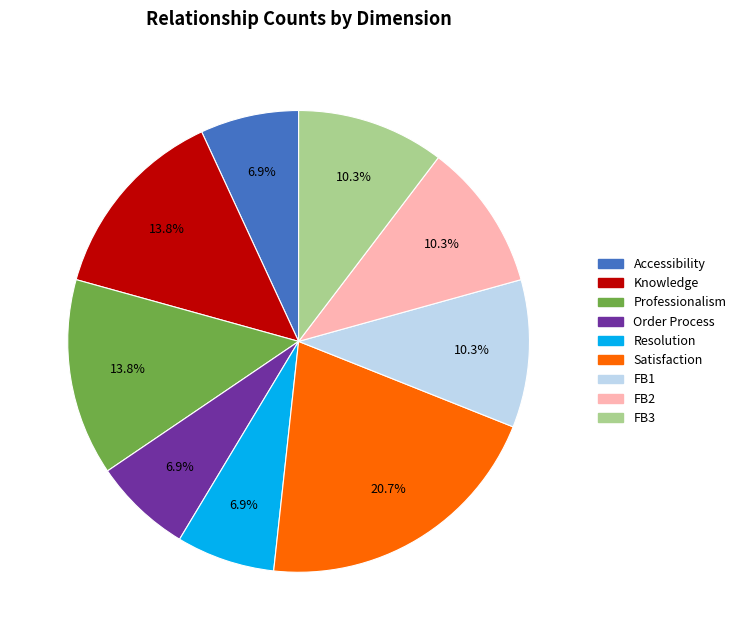

Is there any slice that represents more than half of the pie?

No